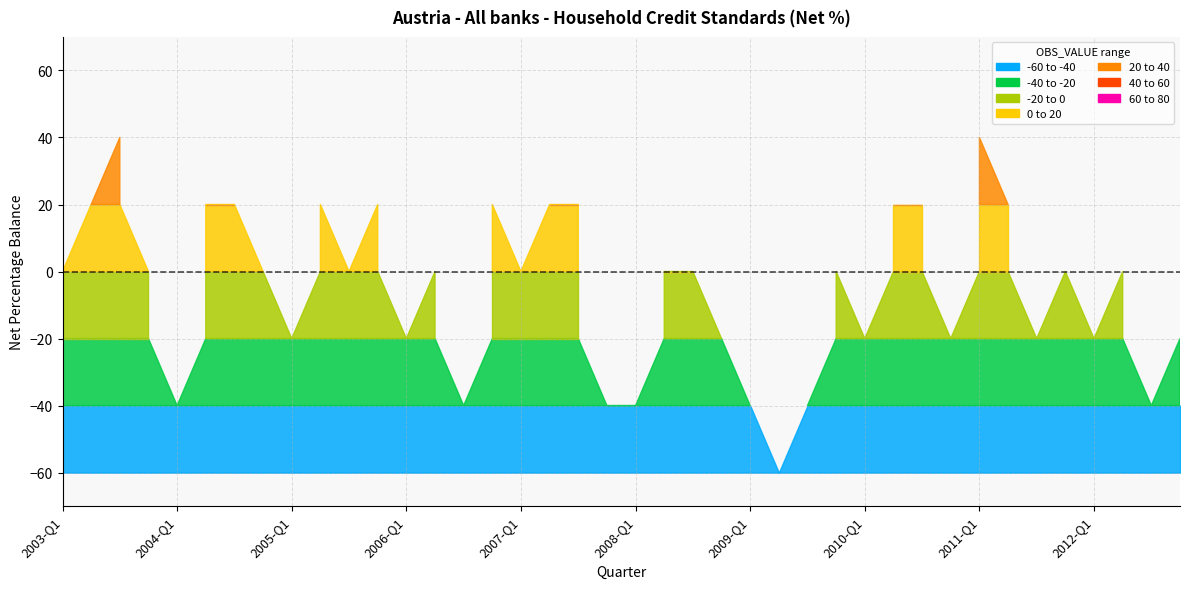

Count the number of data series in this chart.

1